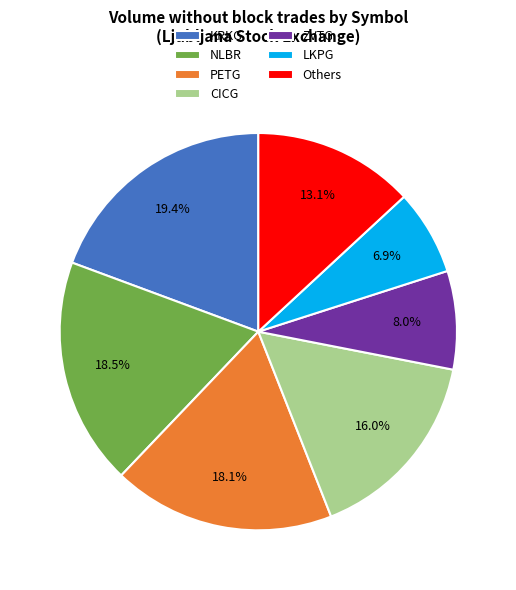

What percentage is the PETG slice, to the nearest percent?

18%